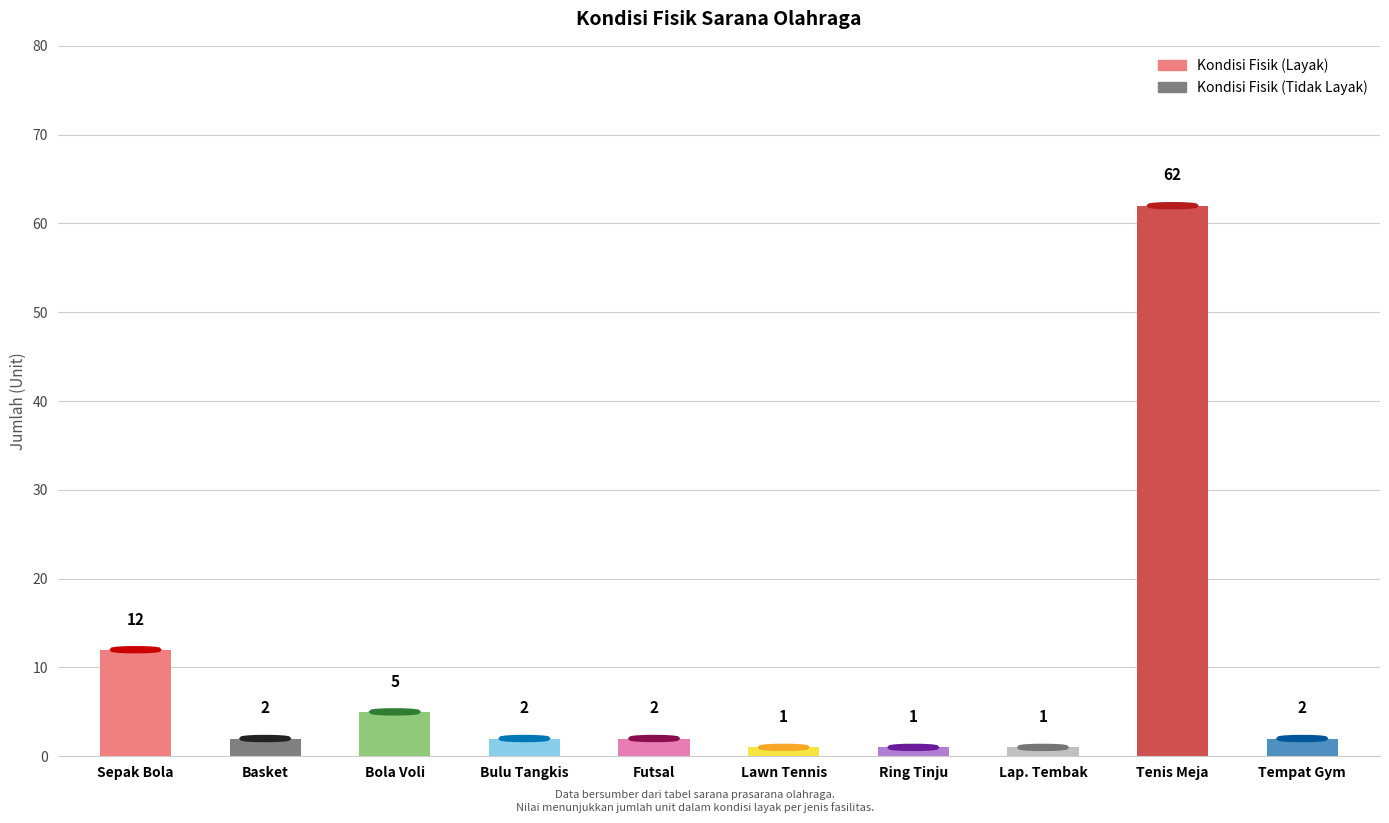

What is the difference between the Kondisi Fisik (Tidak Layak) values at Basket and Ring Tinju?

2